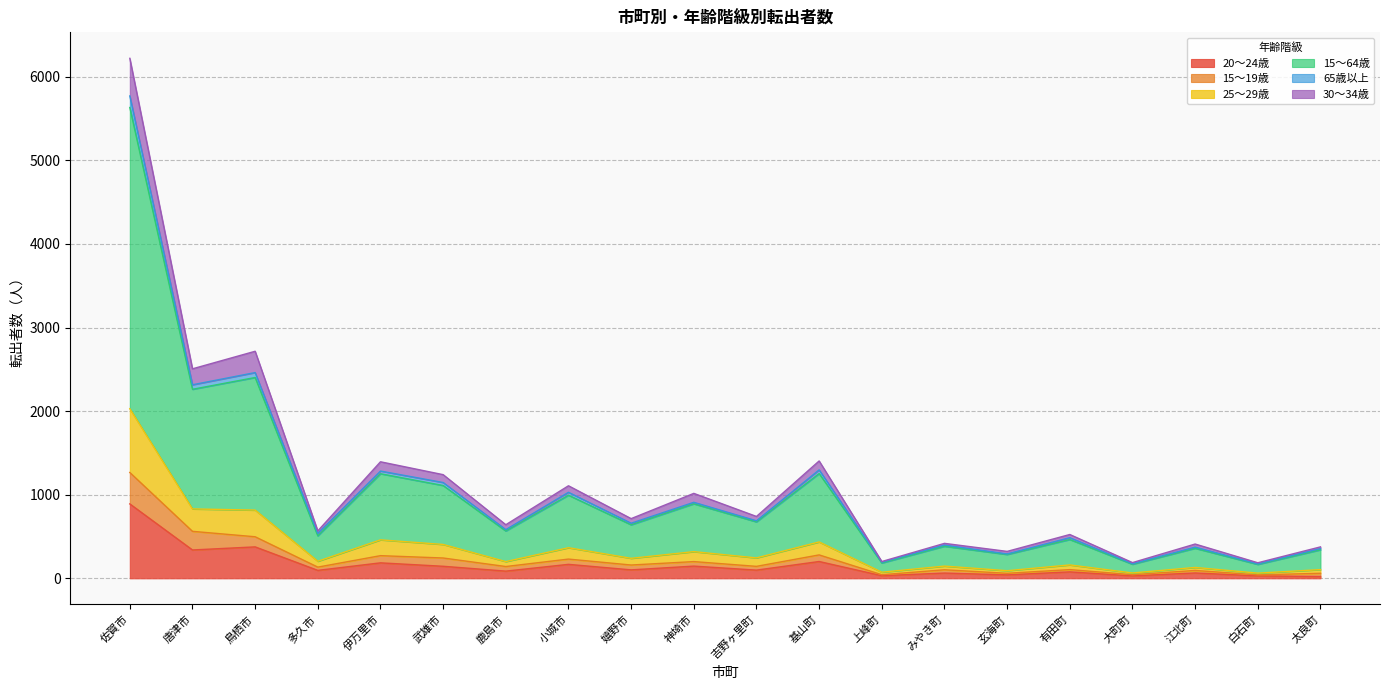

At which category does 15～64歳 reach its first local valley?

唐津市